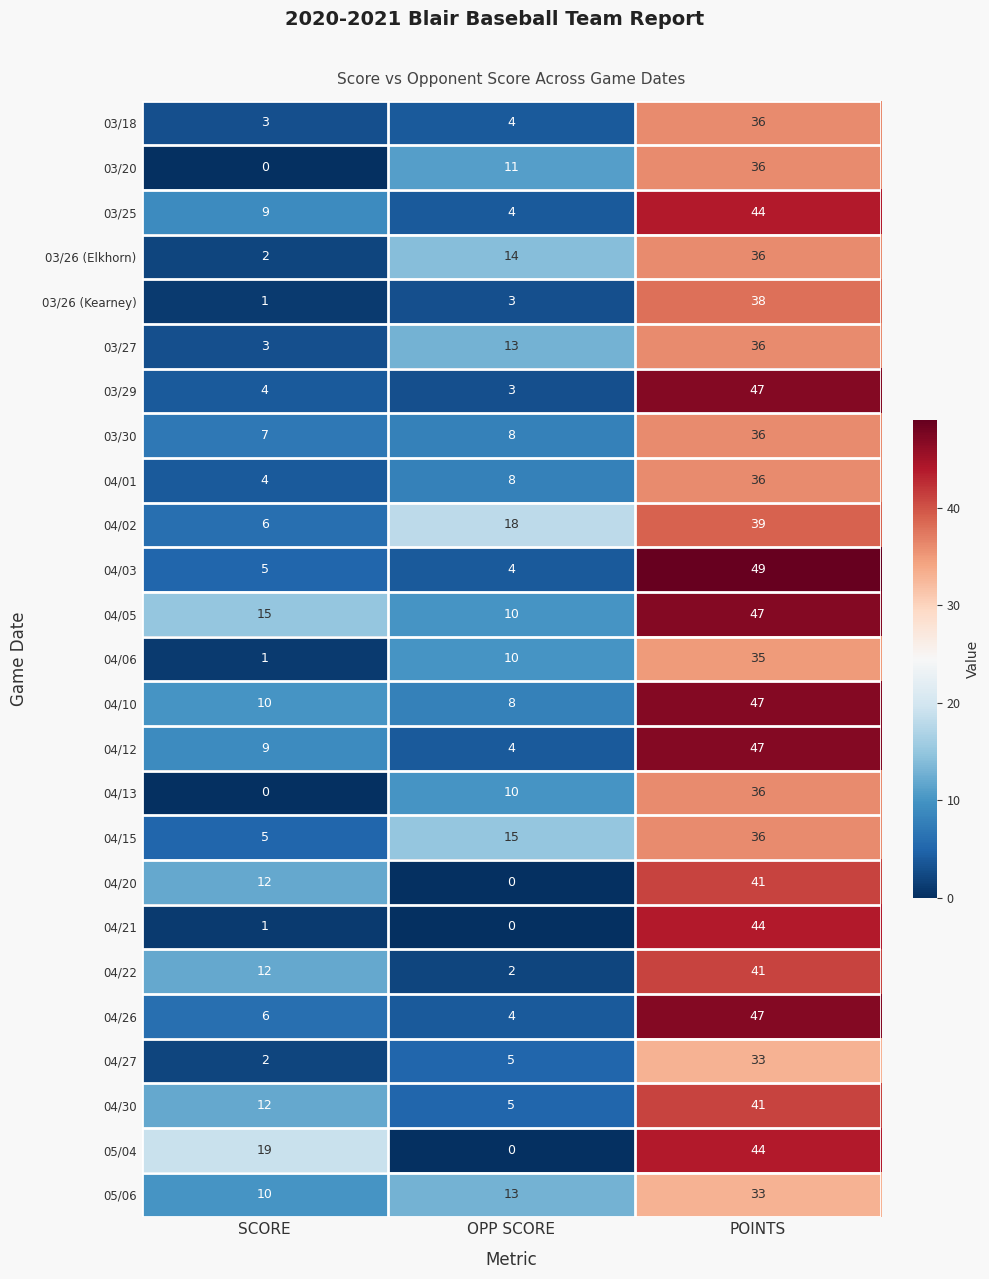

Where is 04/06 nearest to the value 18?

OPP SCORE